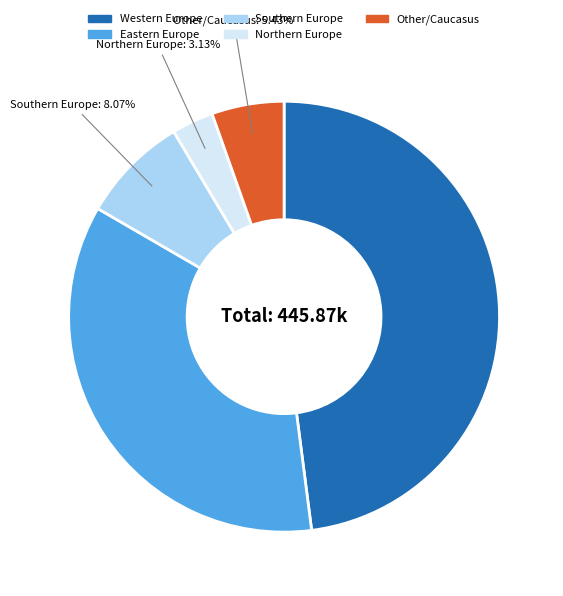

How many slices are in this pie chart?

5